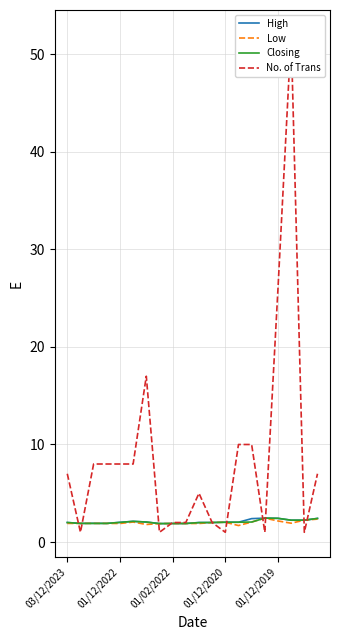

What is the value of the High point at the 14th from the left?

2.0